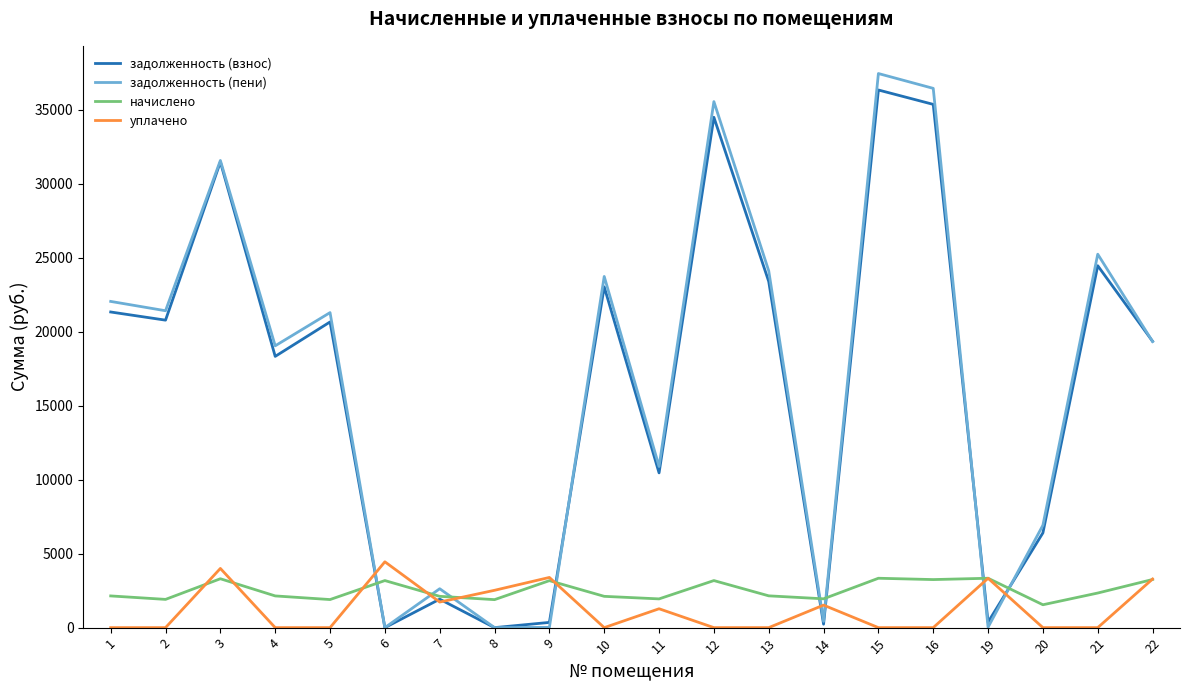

Between which two adjacent categories do задолженность (пени) and начислено first intersect?

5 and 6